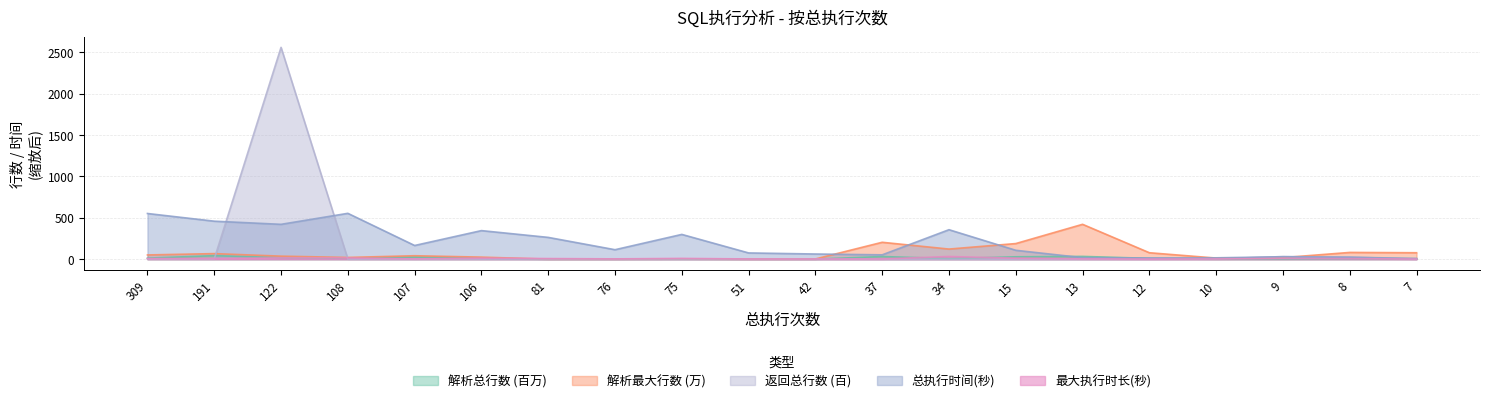

At which category does 总执行时间(秒) reach its first local valley?

122